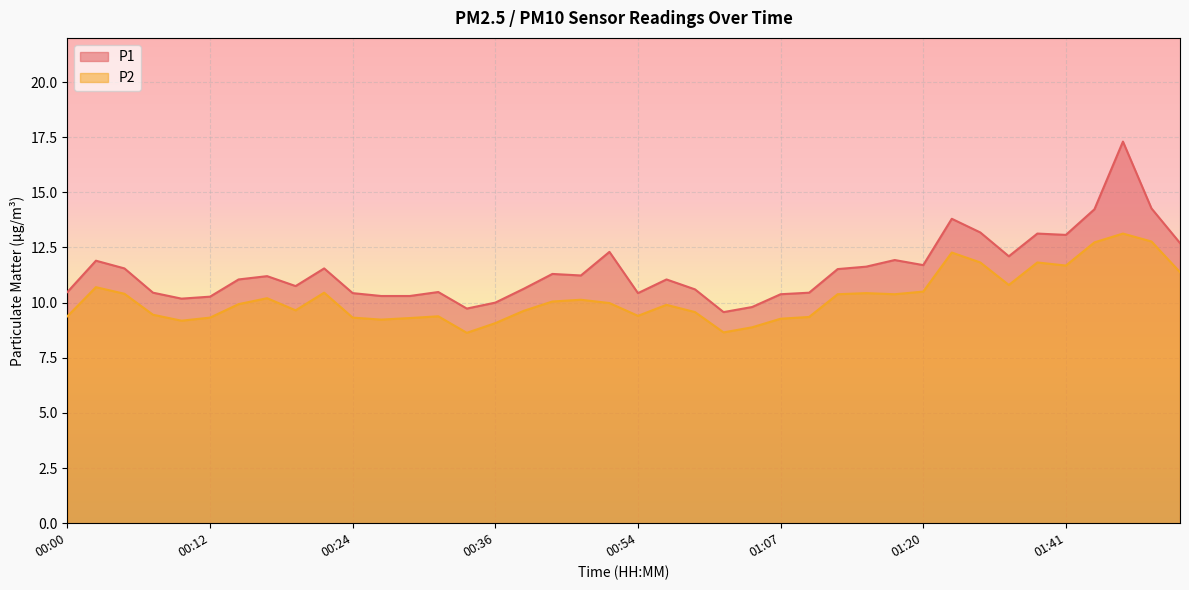

How many categories are shown in the chart?

40